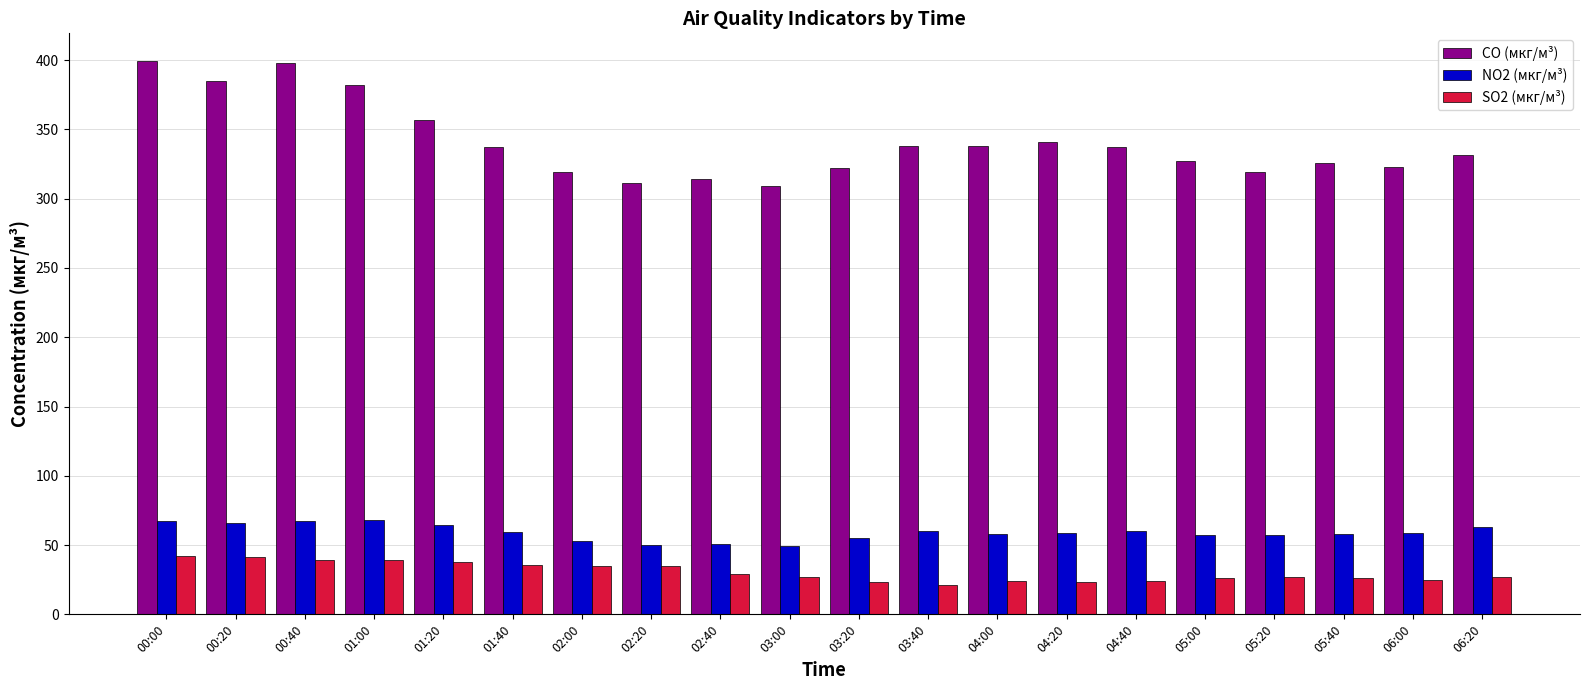

Where does the CO (мкг/м³) series first go above 337?

00:00